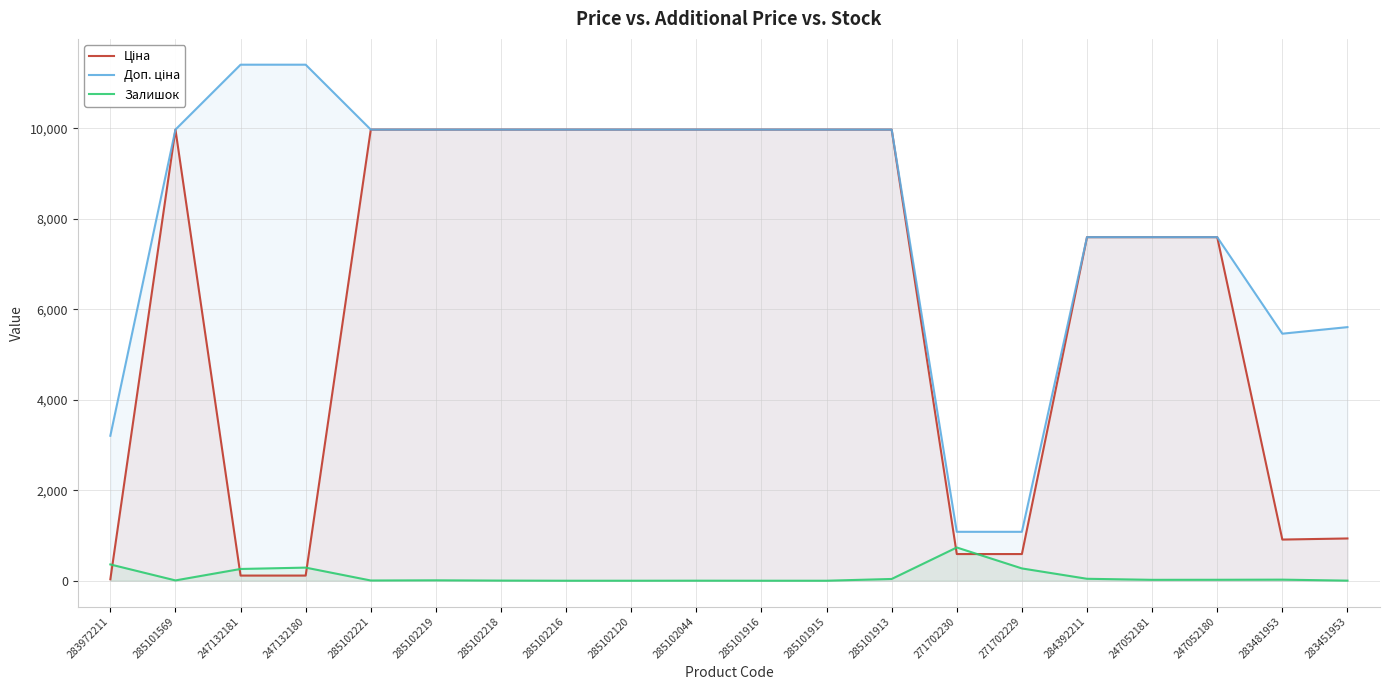

What is the total value across all series at 247052180?

15214.1